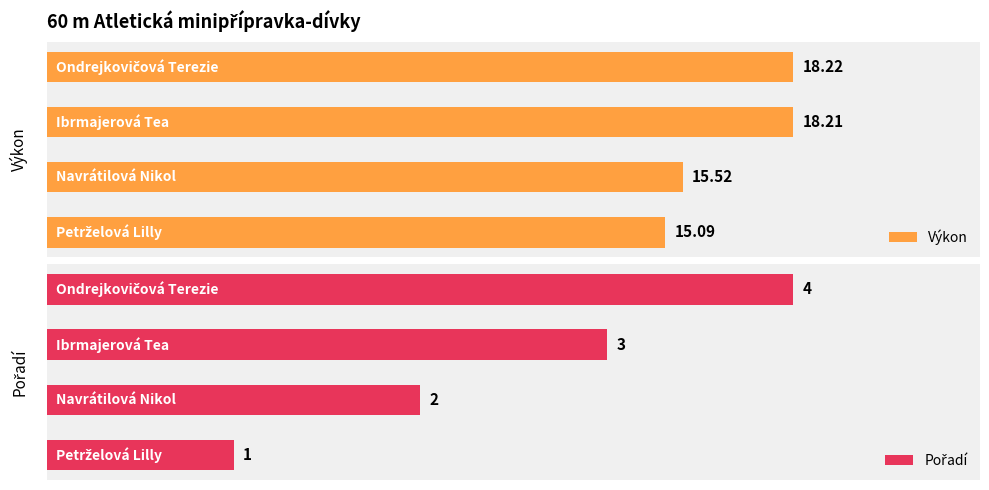

Is it true that Pořadí equals 1.0 at 1?

False